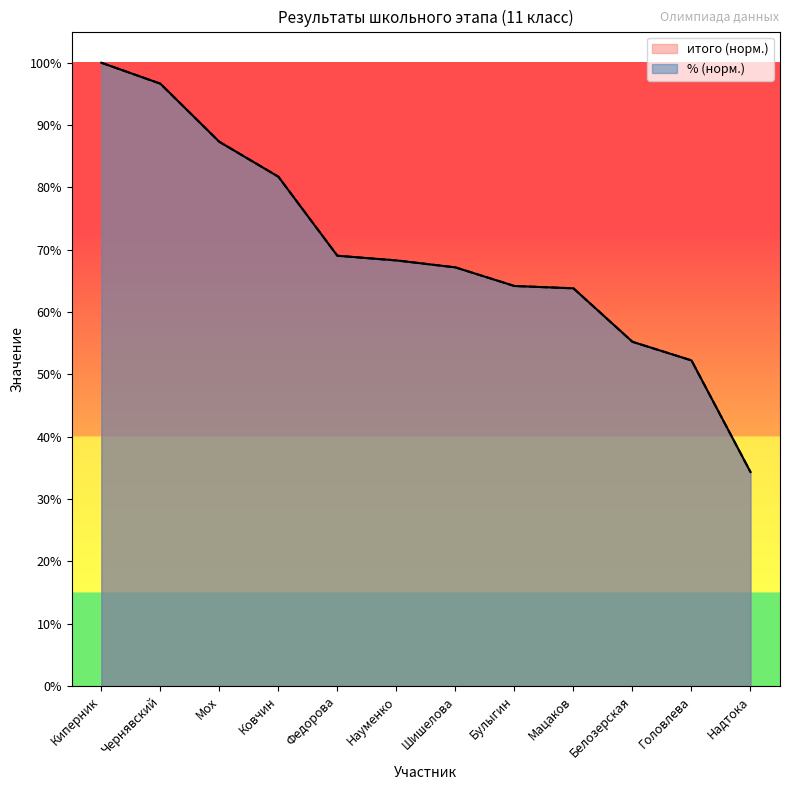

At which category is the sum across all series the highest?

Киперник